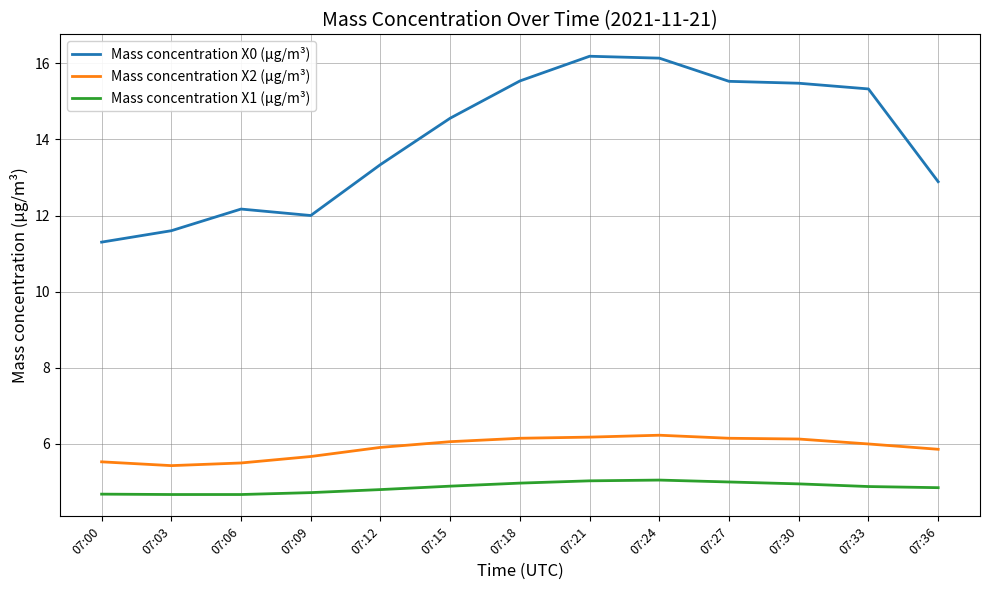

True or false: Mass concentration X1 (μg/m³) and Mass concentration X2 (μg/m³) cross at least once.

False